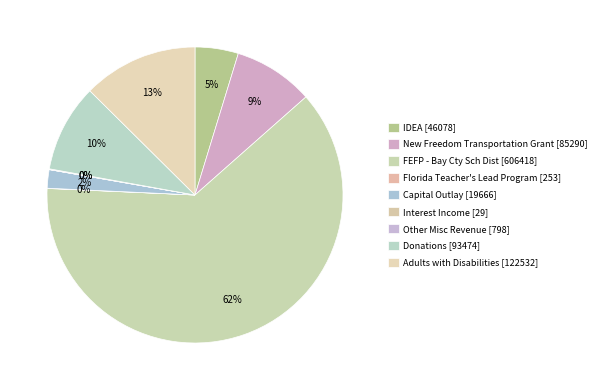

To the nearest percent, what is the difference between the Adults with Disabilities and New Freedom Transportation Grant slice percentages?

4%